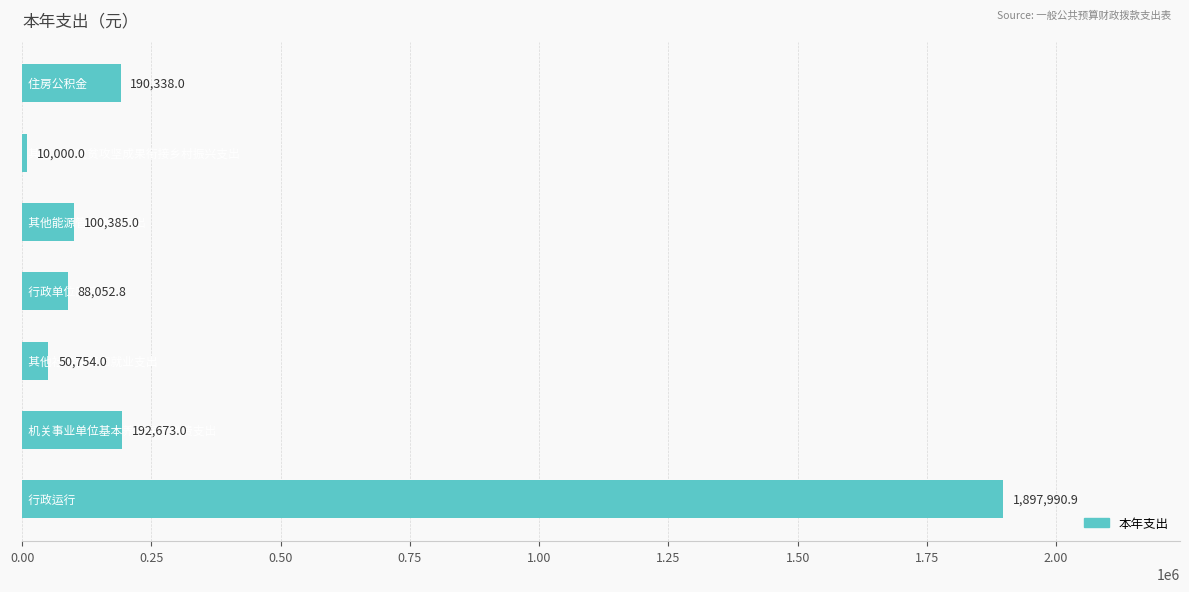

What is the average value?

361456.2